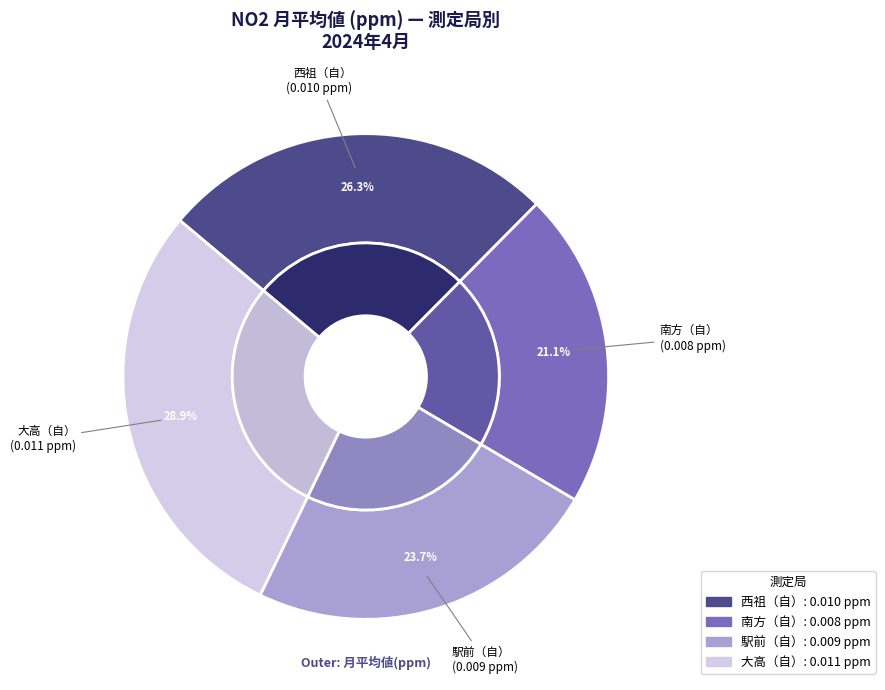

Is 南方（自） the majority of the pie?

No